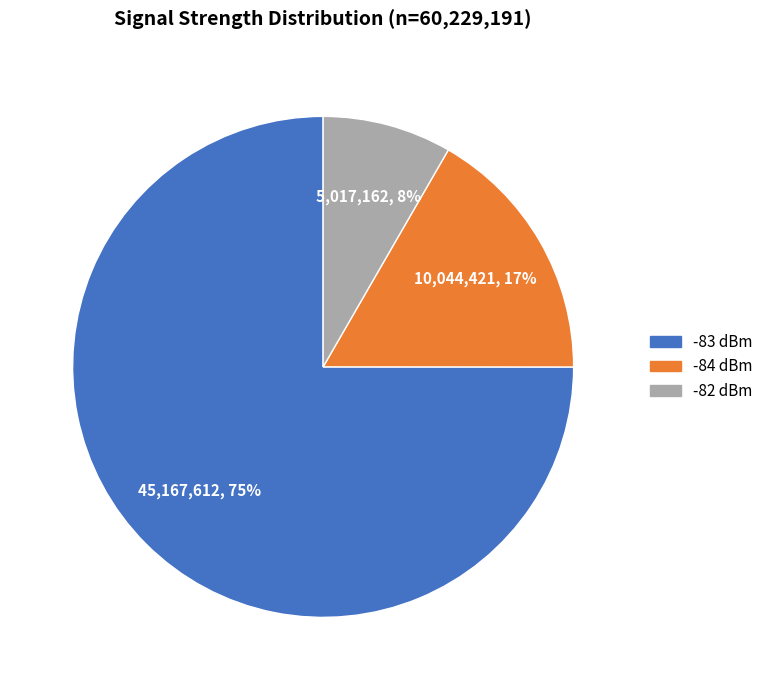

Is there any slice that represents more than half of the pie?

Yes